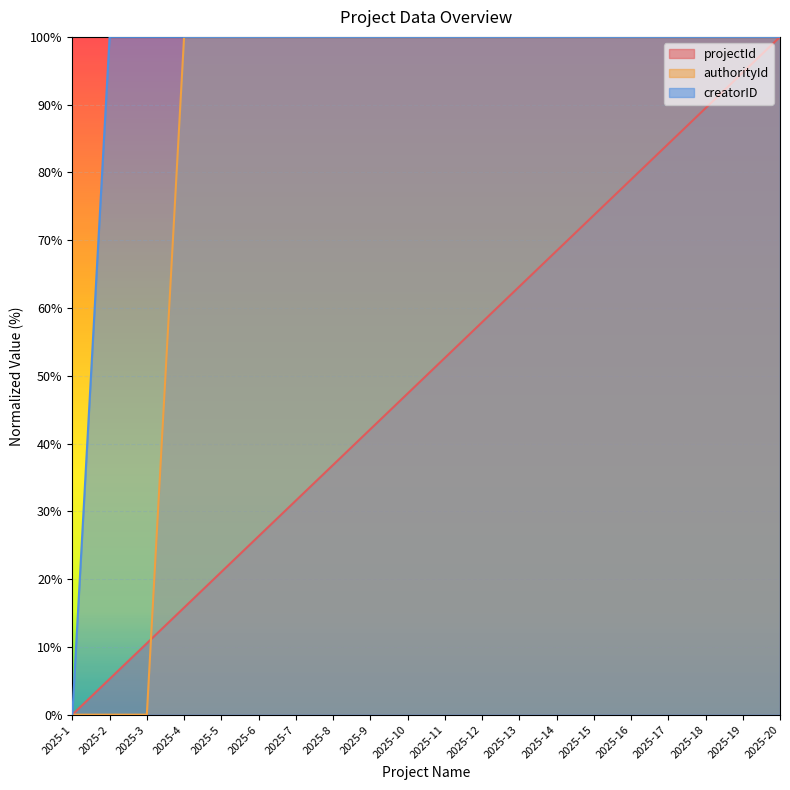

Reading right to left, list all the values displayed in this chart.

projectId: 2025-20=100.0	2025-19=94.7	2025-18=89.5	2025-17=84.2	2025-16=78.9	2025-15=73.7	2025-14=68.4	2025-13=63.2	2025-12=57.9	2025-11=52.6	2025-10=47.4	2025-9=42.1	2025-8=36.8	2025-7=31.6	2025-6=26.3	2025-5=21.1	2025-4=15.8	2025-3=10.5	2025-2=5.3	2025-1=0.0
authorityId: 2025-20=100.0	2025-19=100.0	2025-18=100.0	2025-17=100.0	2025-16=100.0	2025-15=100.0	2025-14=100.0	2025-13=100.0	2025-12=100.0	2025-11=100.0	2025-10=100.0	2025-9=100.0	2025-8=100.0	2025-7=100.0	2025-6=100.0	2025-5=100.0	2025-4=100.0	2025-3=0.0	2025-2=0.0	2025-1=0.0
creatorID: 2025-20=100.0	2025-19=100.0	2025-18=100.0	2025-17=100.0	2025-16=100.0	2025-15=100.0	2025-14=100.0	2025-13=100.0	2025-12=100.0	2025-11=100.0	2025-10=100.0	2025-9=100.0	2025-8=100.0	2025-7=100.0	2025-6=100.0	2025-5=100.0	2025-4=100.0	2025-3=100.0	2025-2=100.0	2025-1=0.0